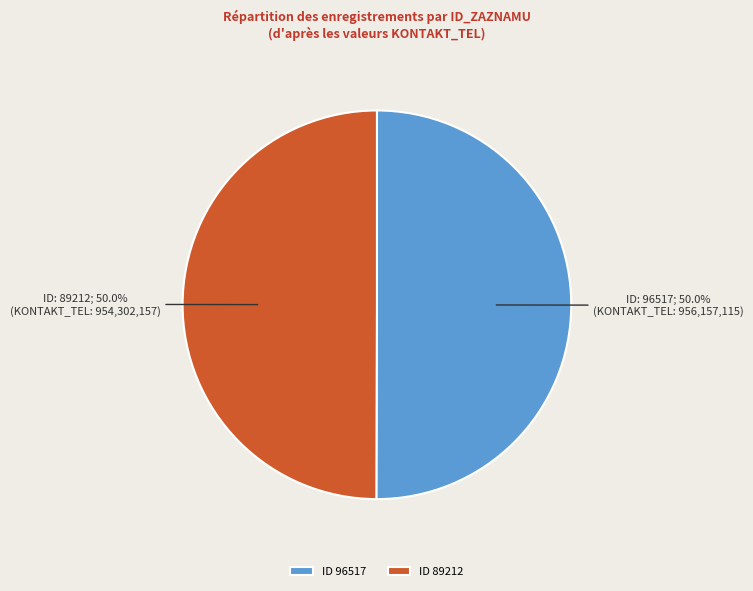

What is the ratio of the value at ID 96517 to the value at ID 89212?

1.0